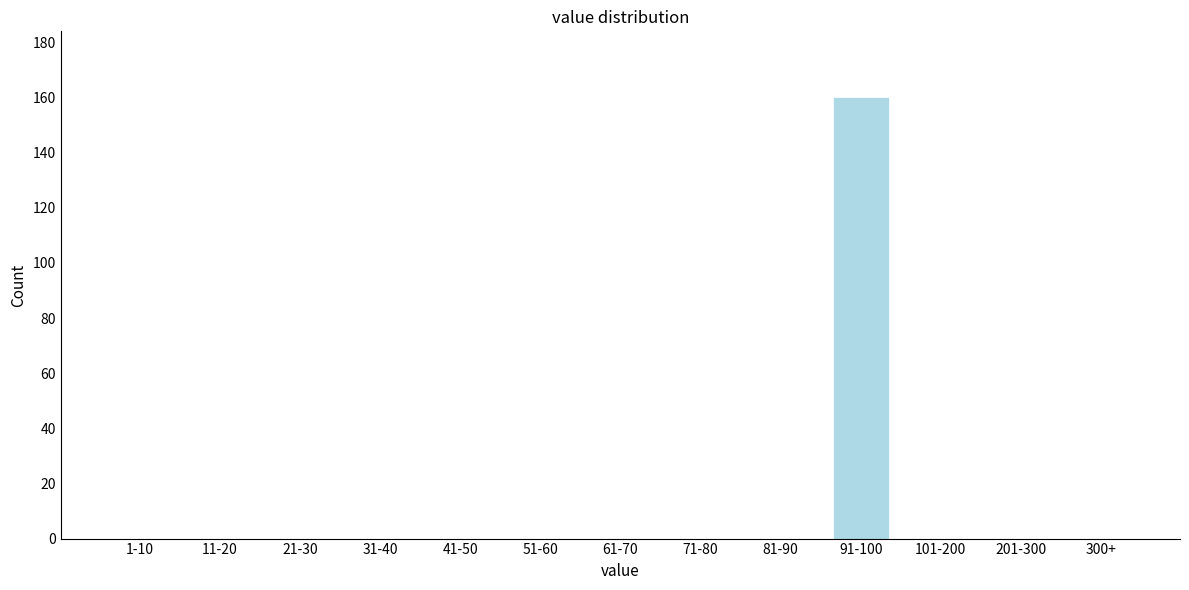

Reading right to left, list all the values displayed in this chart.

300+=0	201-300=0	101-200=0	91-100=160	81-90=0	71-80=0	61-70=0	51-60=0	41-50=0	31-40=0	21-30=0	11-20=0	1-10=0